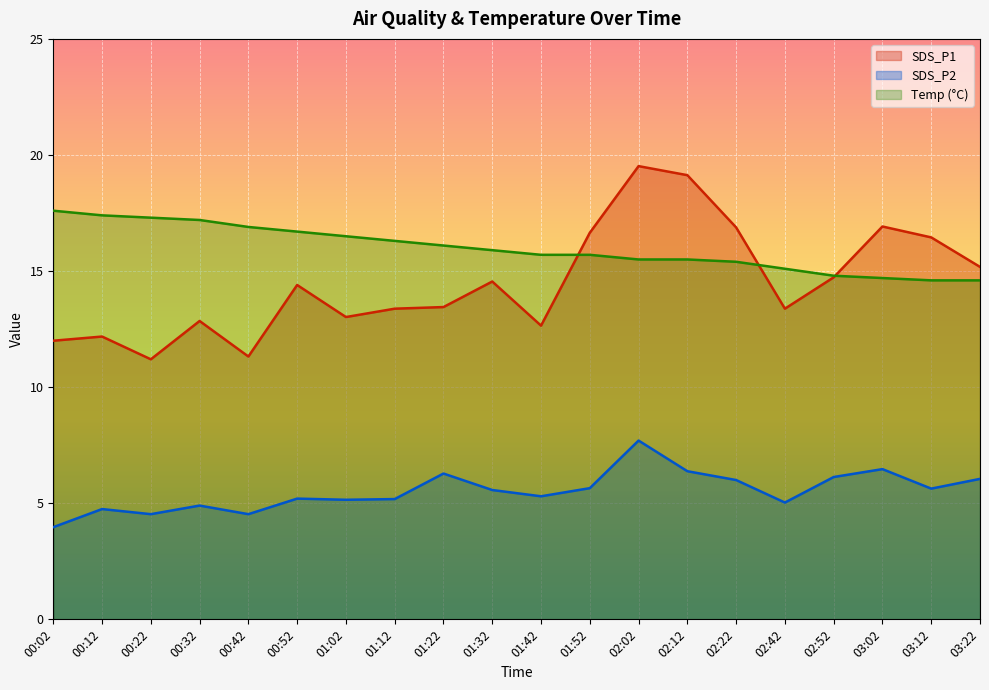

What is the average value of the SDS_P2 series?

5.5